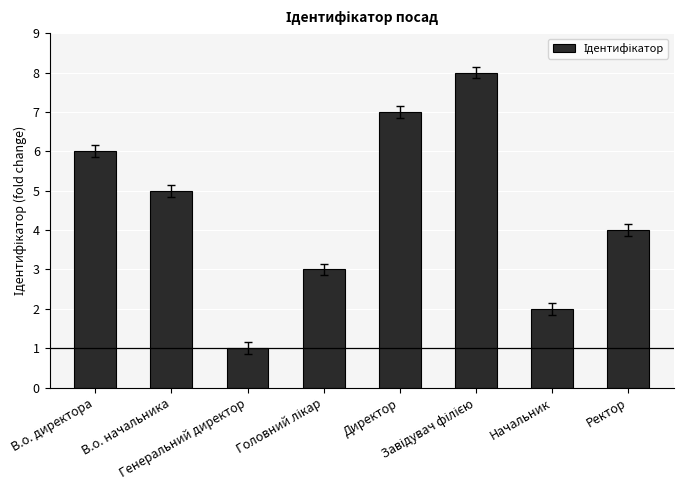

What is the difference between the maximum and second lowest values?

6